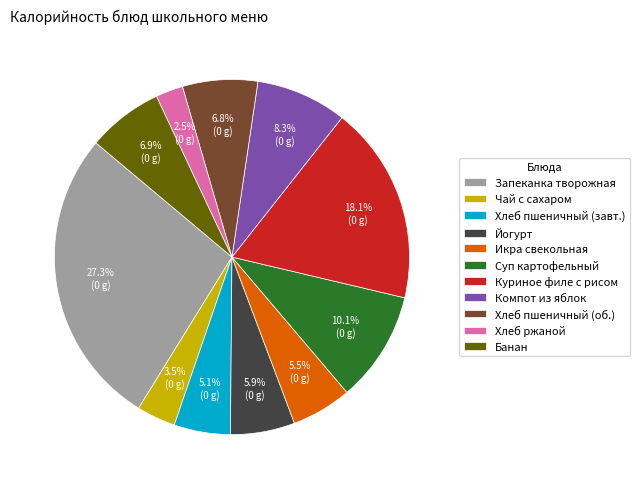

How many slices are in this pie chart?

11